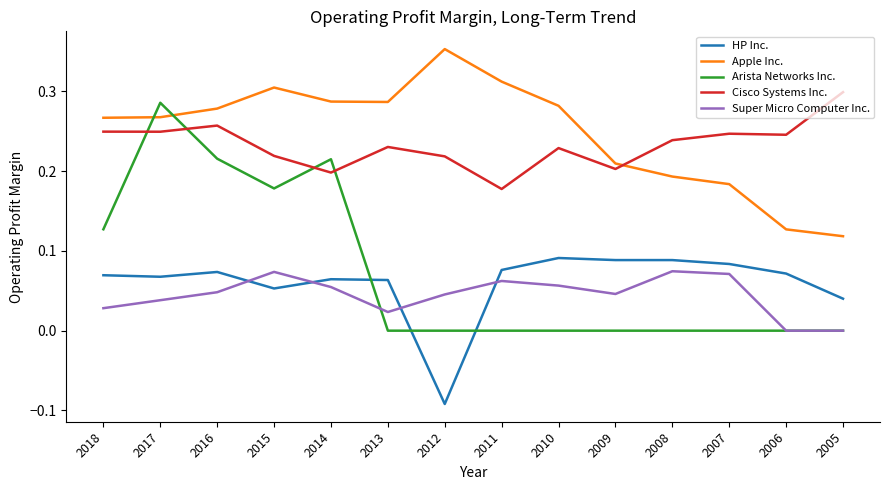

True or false: Apple Inc. and HP Inc. cross at least once.

False